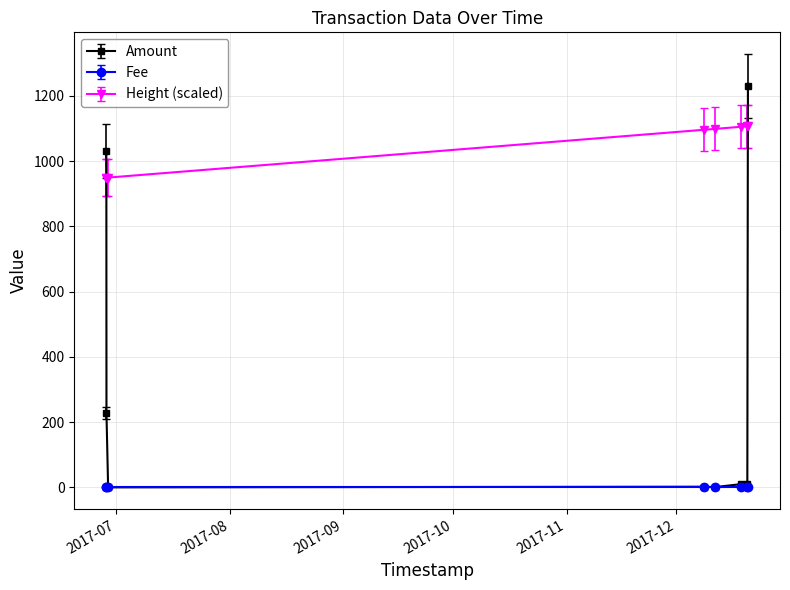

True or false: Fee and Height (scaled) cross at least once.

False